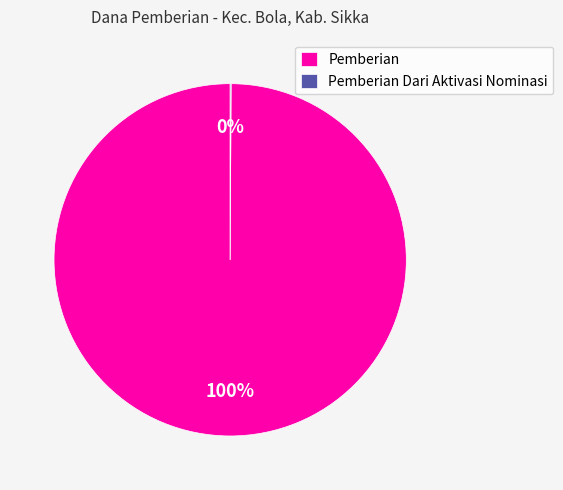

What is the largest slice in the pie chart?

Pemberian